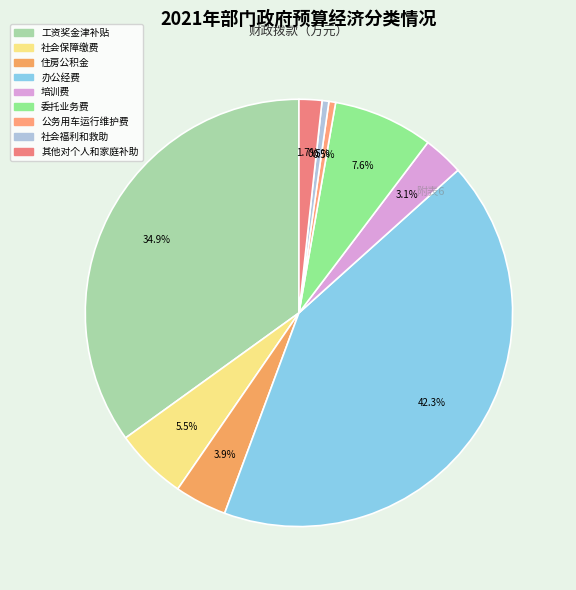

To the nearest percent, what is the difference between the largest and smallest slice percentages?

42%